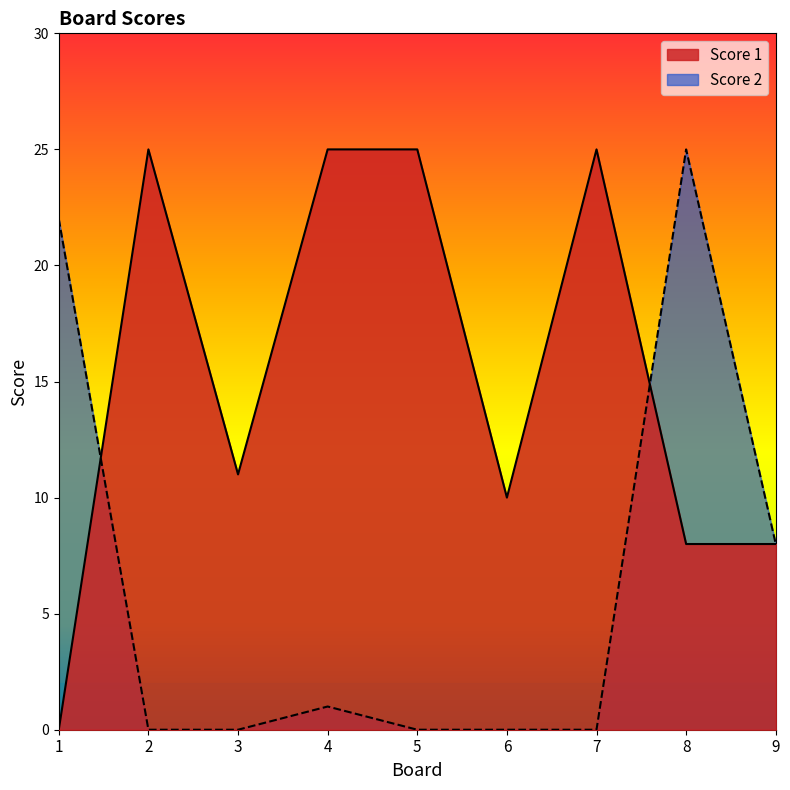

Where is the first local maximum for Score 2?

4